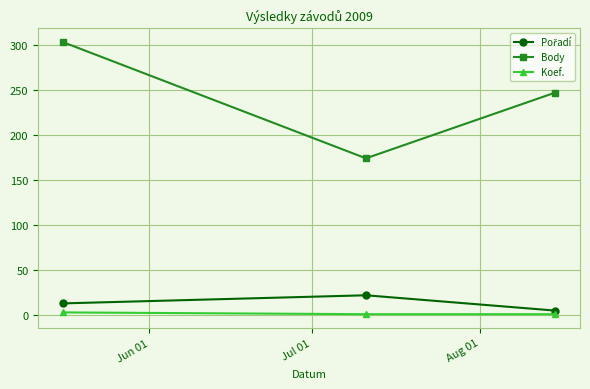

Which series has the largest total across all categories?

Body